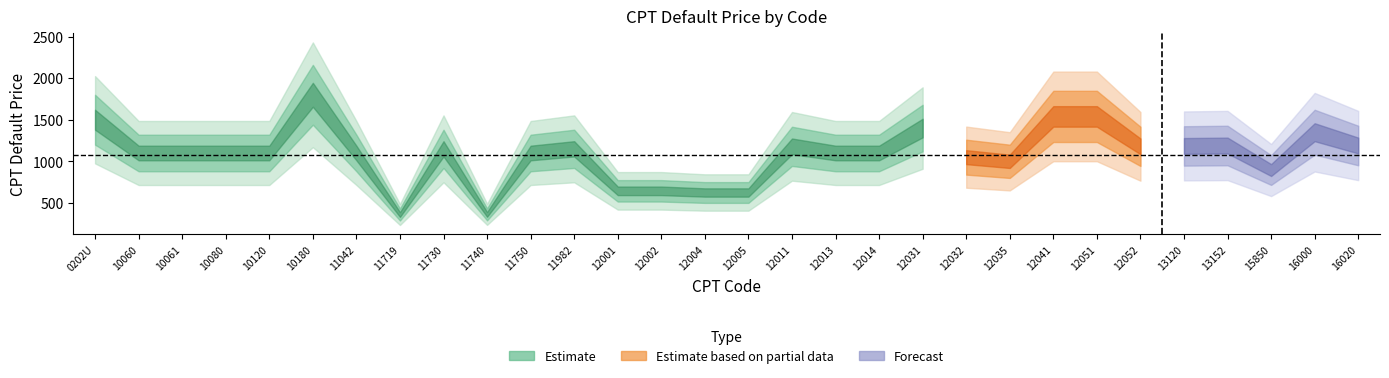

True or false: Estimate and Forecast intersect in this chart.

False